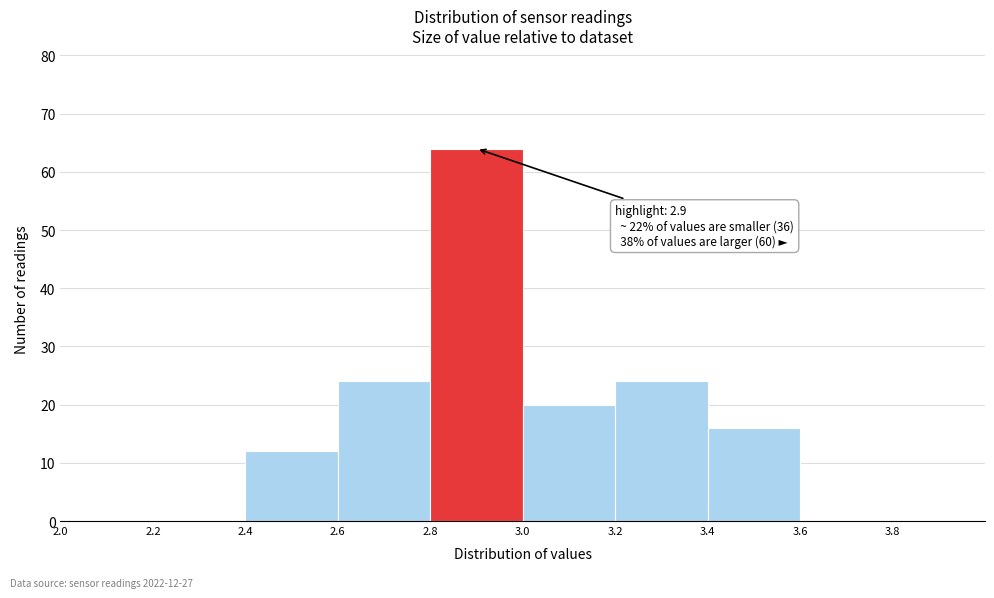

Over which range of the x-axis is the bar tallest?

2.8 to 3.0